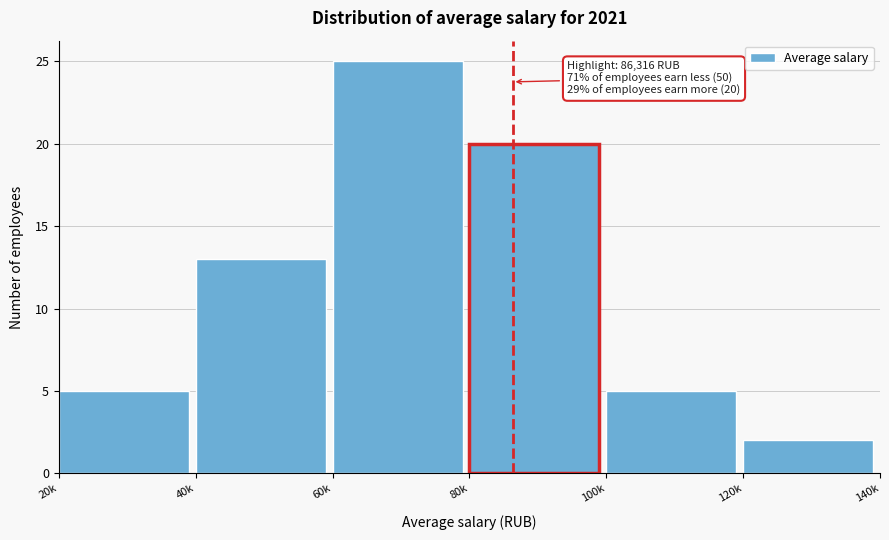

Reading right to left, list all the values displayed in this chart.

120k=2	100k=5	80k=20	60k=25	40k=13	20k=5